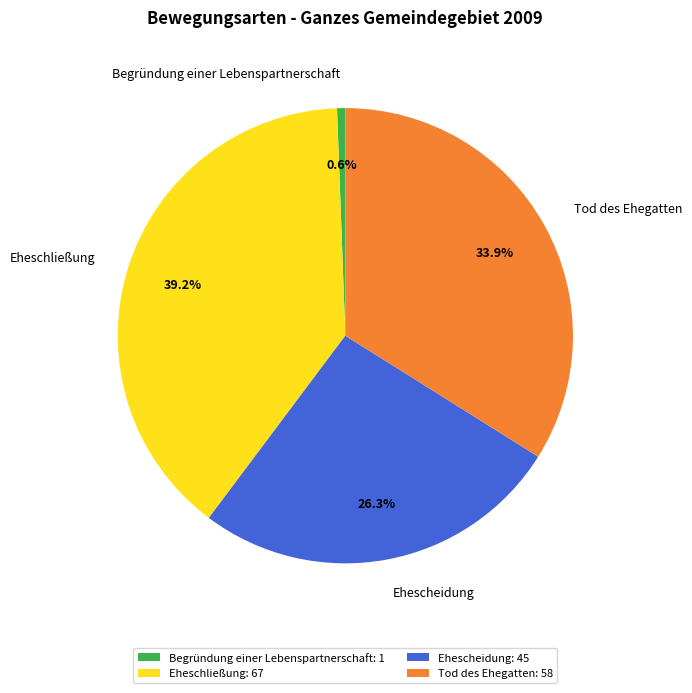

Does any single category account for the majority?

No